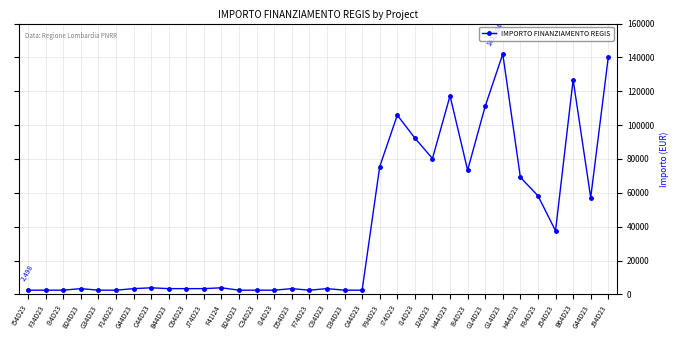

At which category does the data reach its first local peak?

B24D23